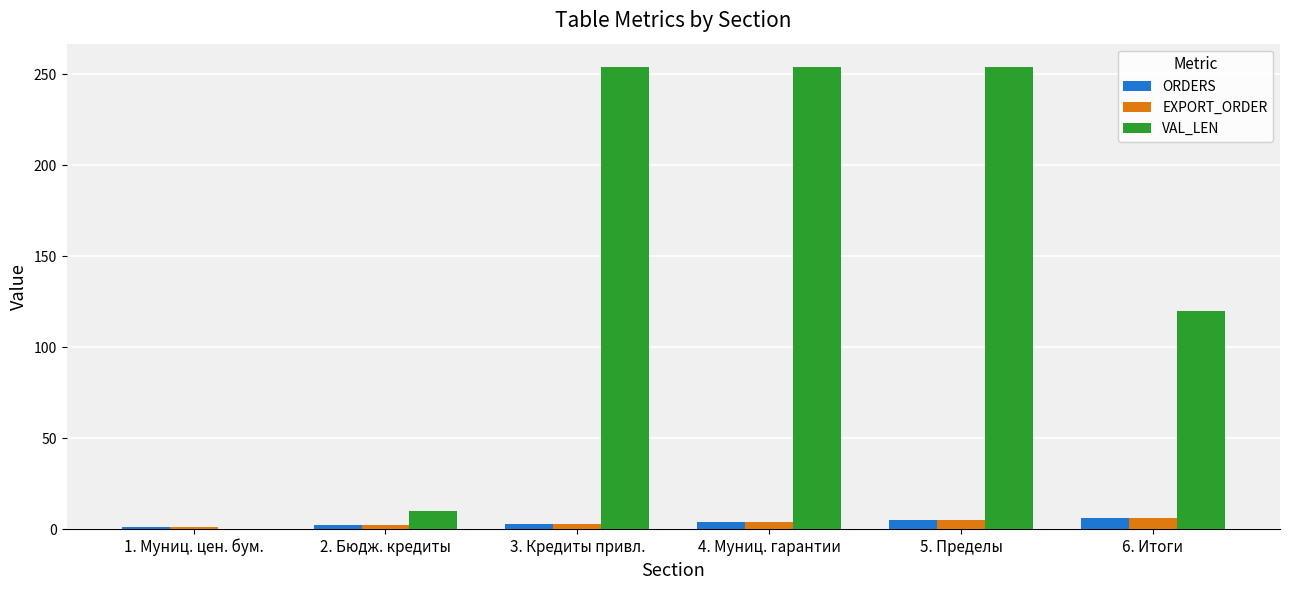

Which series changed the most between 1. Муниц. цен. бум. and 3. Кредиты привл.?

VAL_LEN